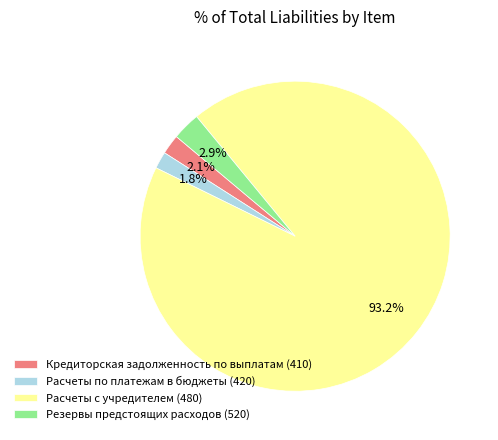

The Расчеты с учредителем (480) slice represents 99% of the pie. True or false?

False